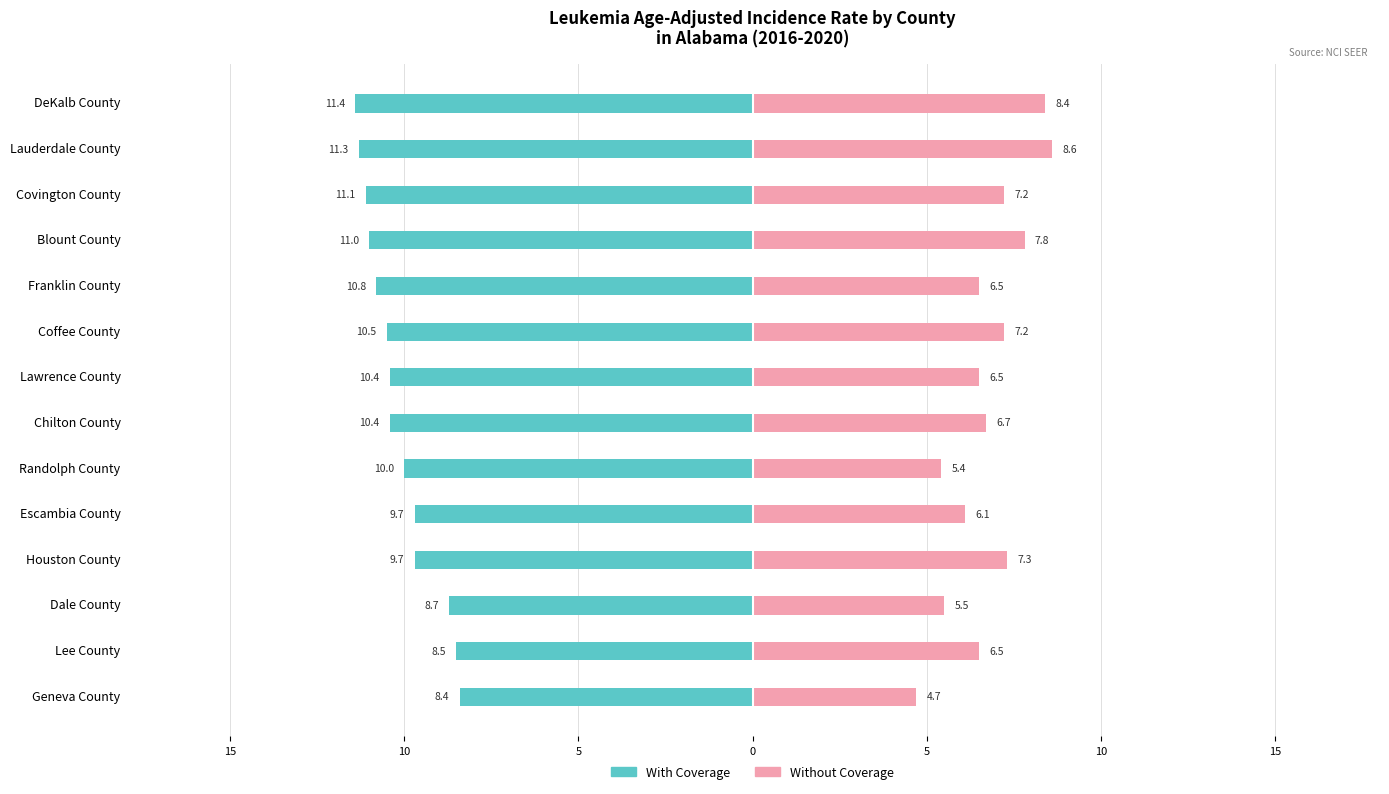

What is the label of the 13th bar from the right?

Lee County